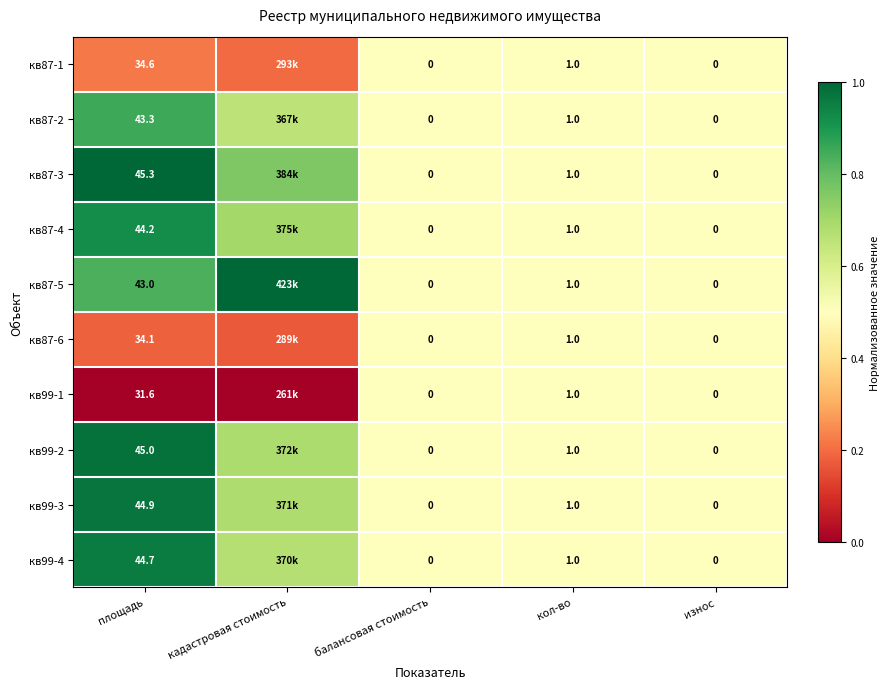

What is the total value across all series at площадь?

410.7